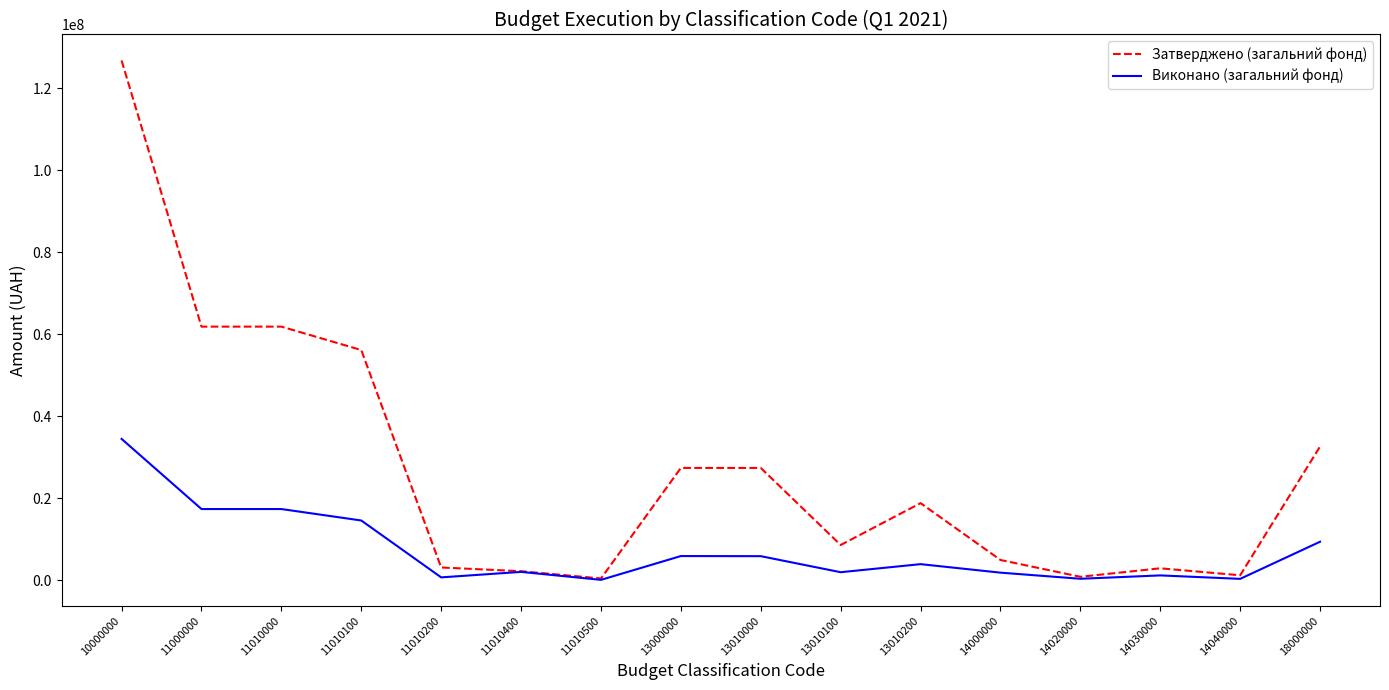

What is the smallest value displayed?

81698.5